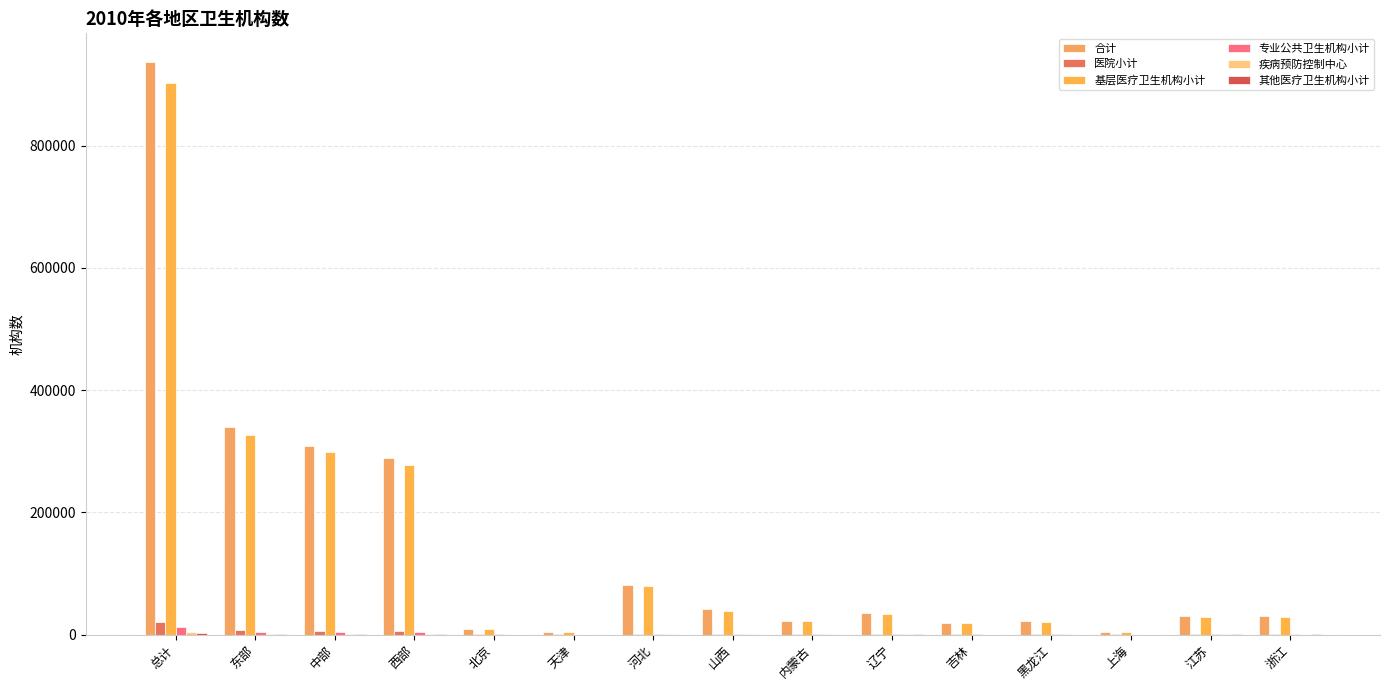

How many distinct data groups are displayed?

6